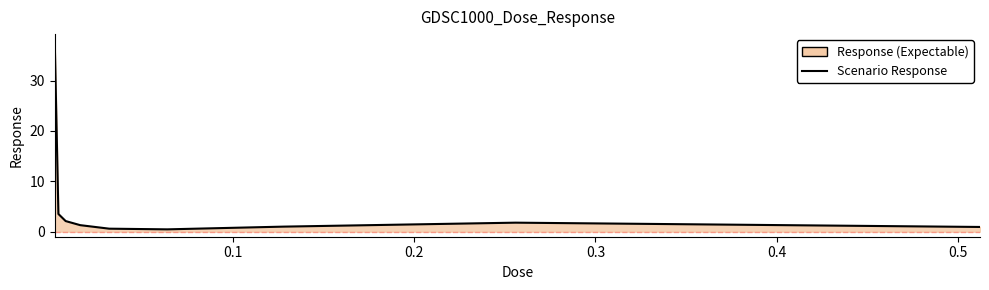

What is the difference between the maximum and minimum values?

36.9